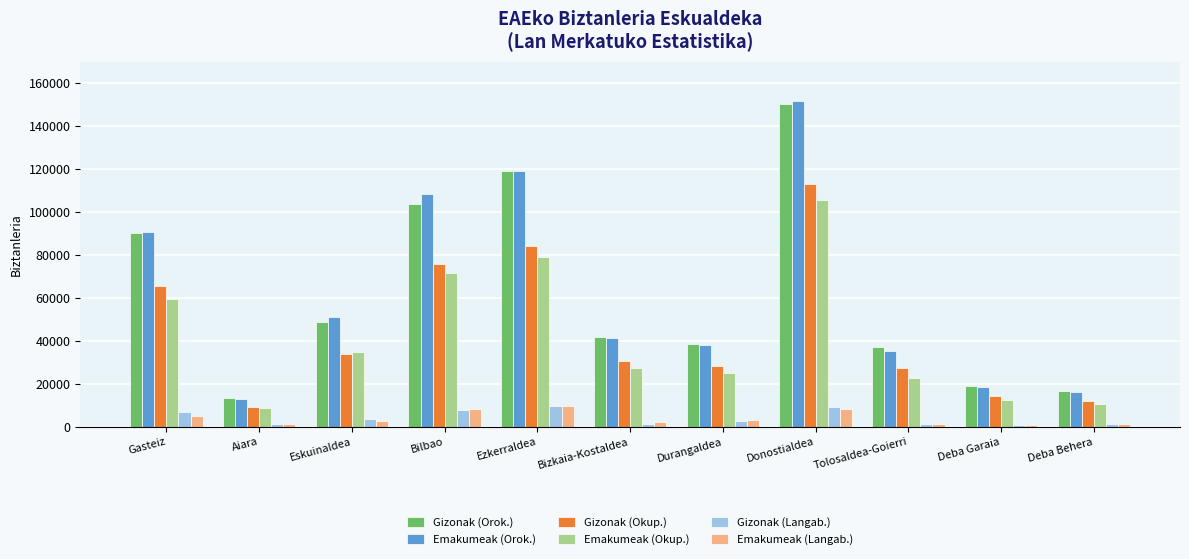

What is the difference between the Emakumeak (Orok.) values at Gasteiz and Ezkerraldea?

28749.0